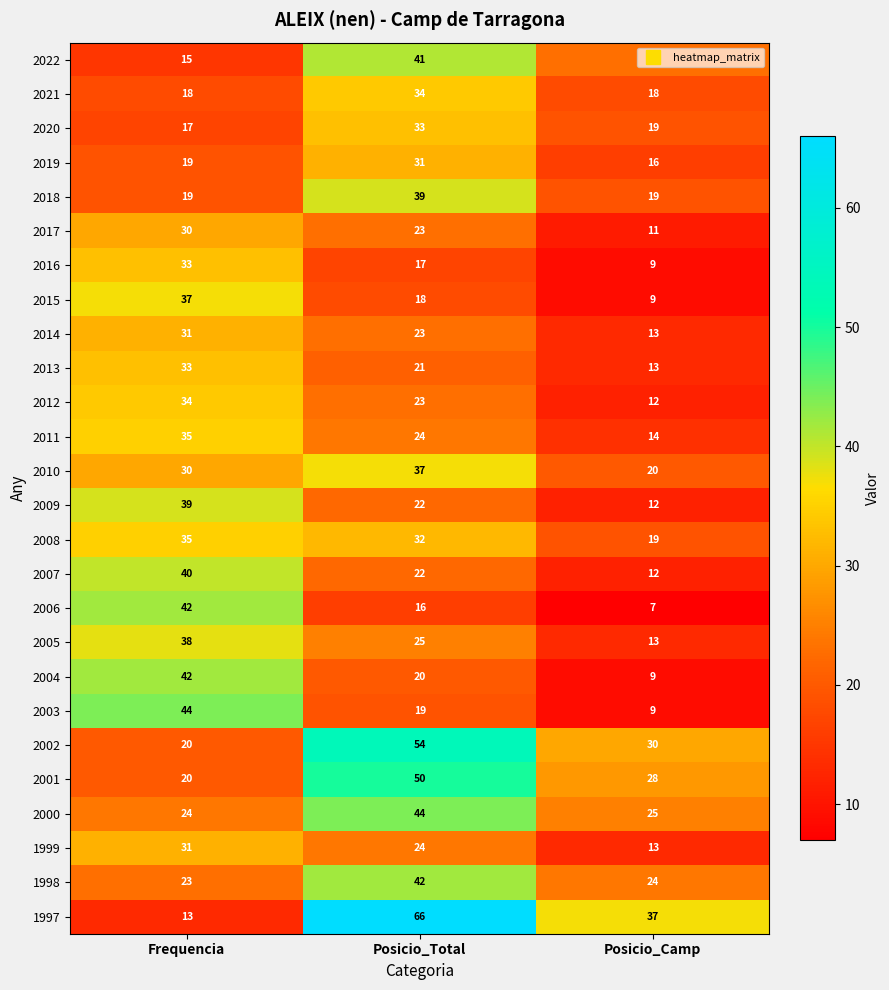

Count the 1999 values in the range 13 to 31.

3